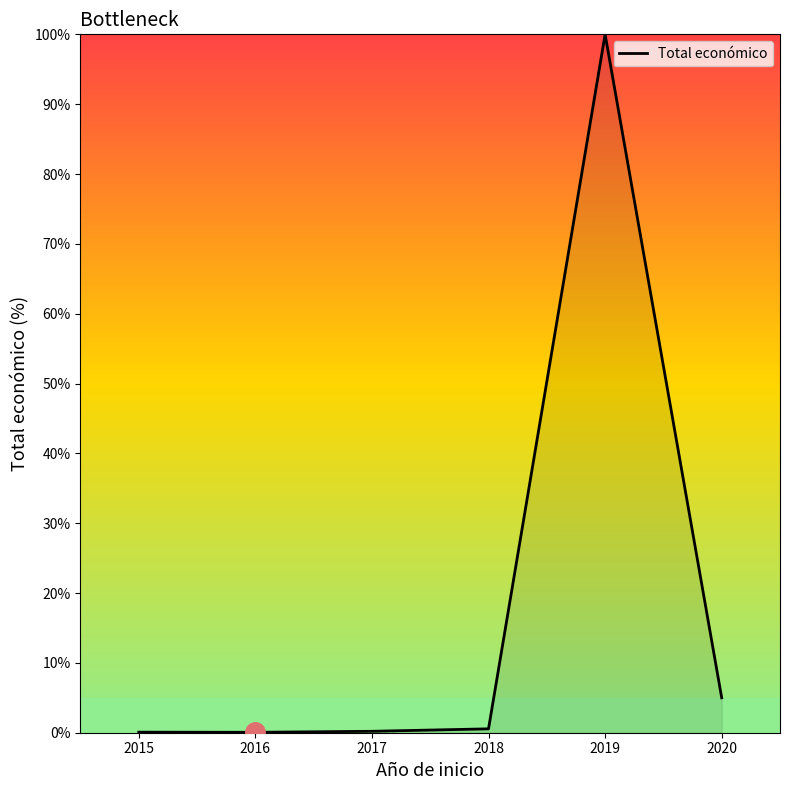

The chart shows a value of 0.6 at 2018. True or false?

True